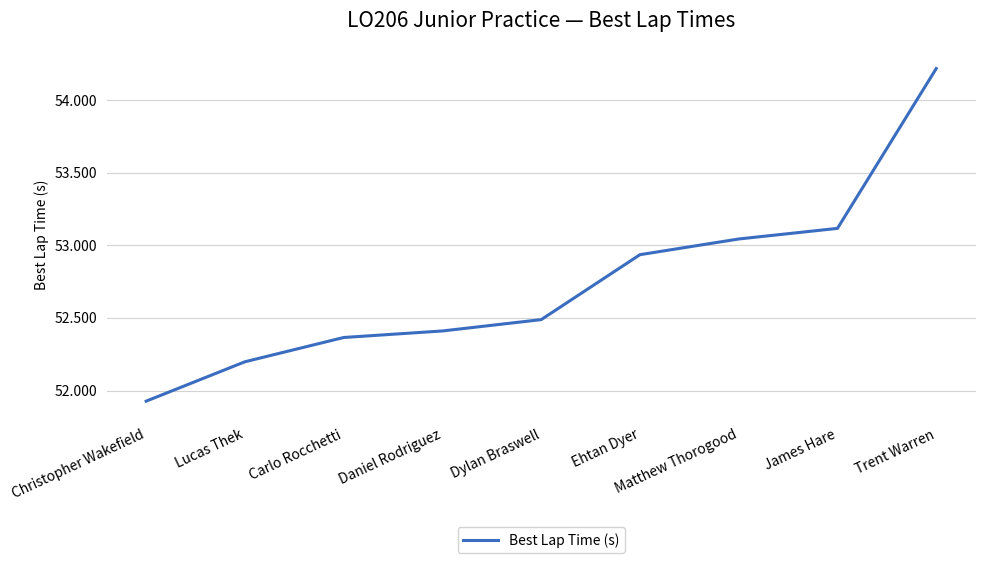

What position from the left is Ehtan Dyer?

6